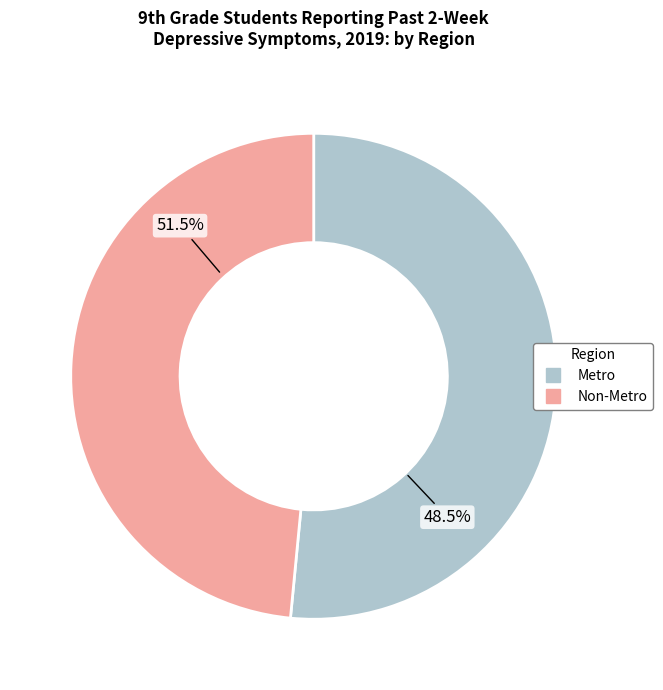

To the nearest percent, what is the difference between the largest and smallest slice percentages?

3%